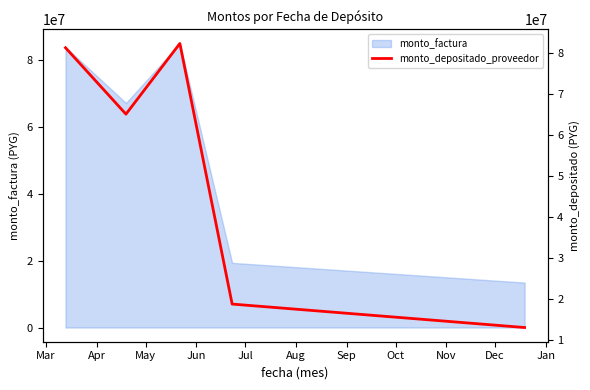

Is it true that the value at Jun is 27991246?

False